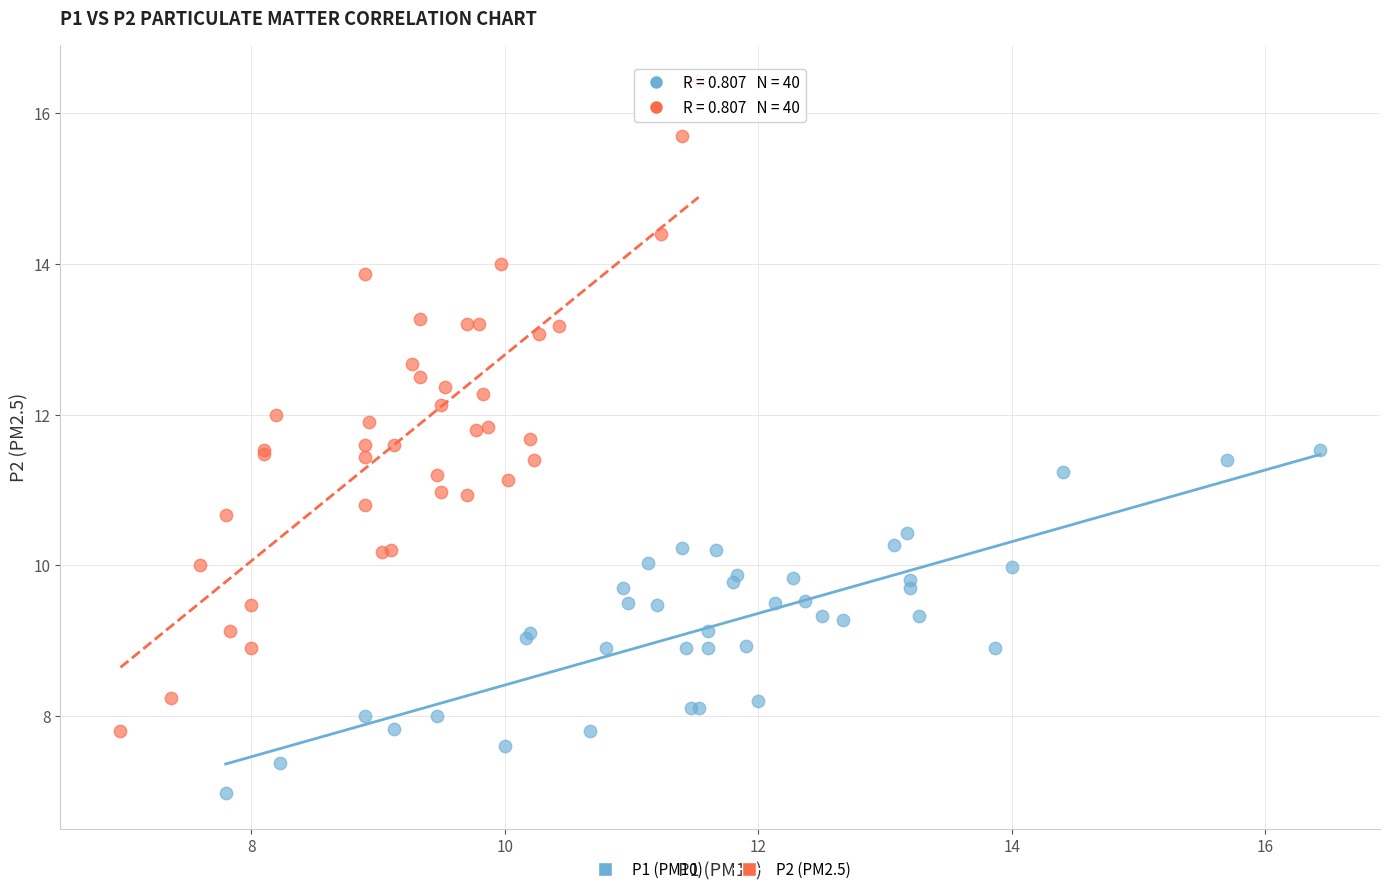

Which series reaches the maximum Y coordinate?

P2 (PM2.5)